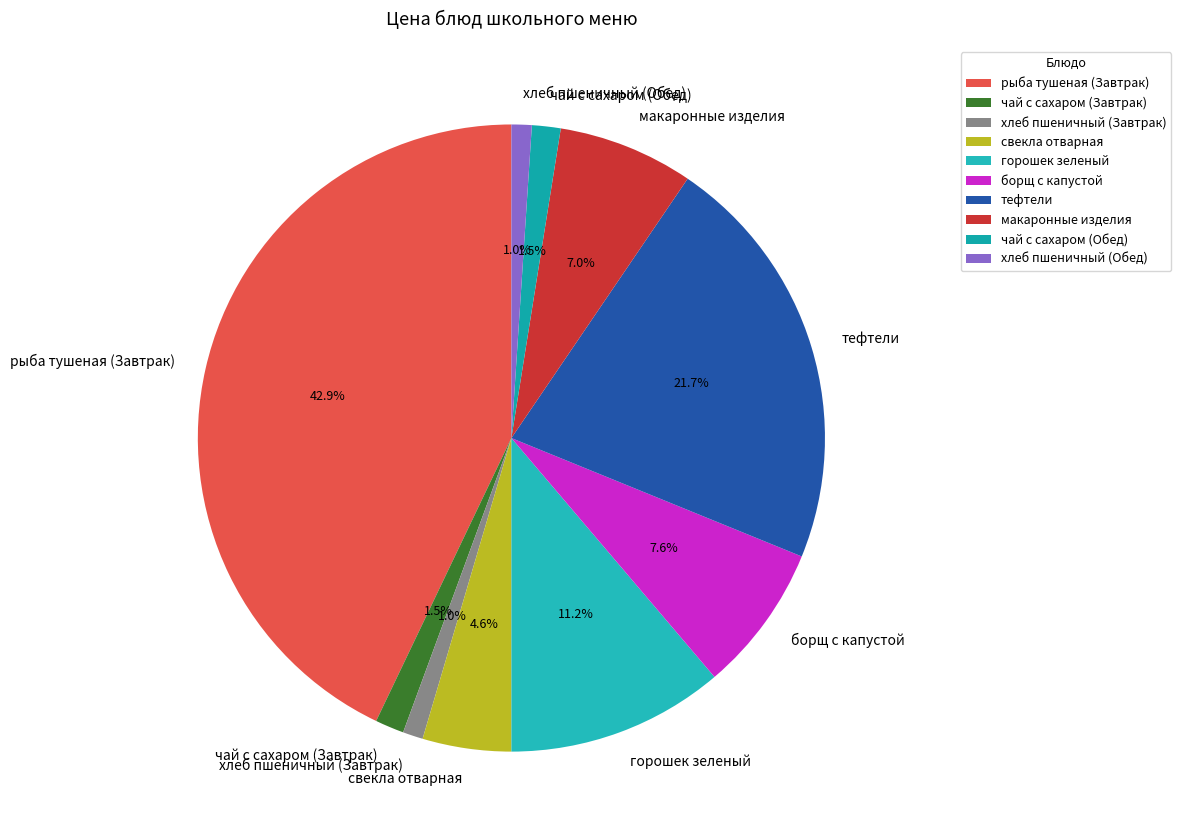

Approximately how many times larger is the value at тефтели compared to горошек зеленый?

1.9